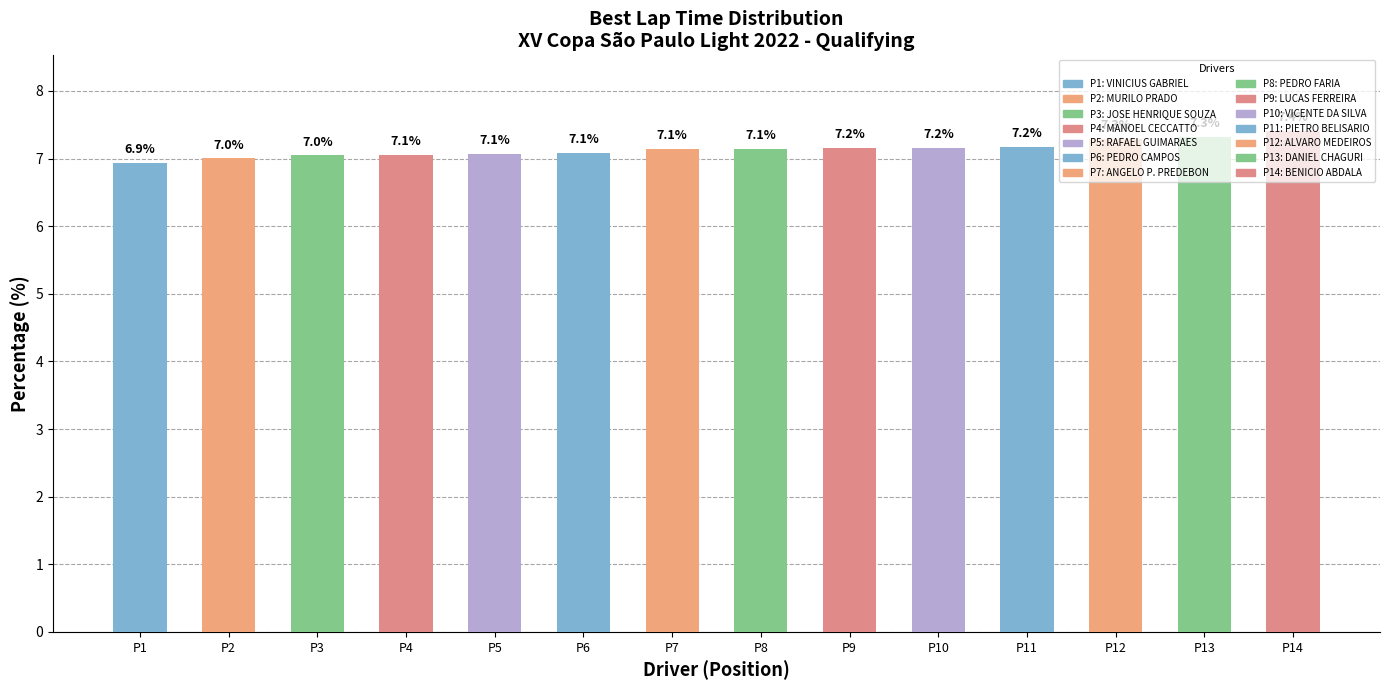

Are the bars grouped side by side (vs. stacked)?

No